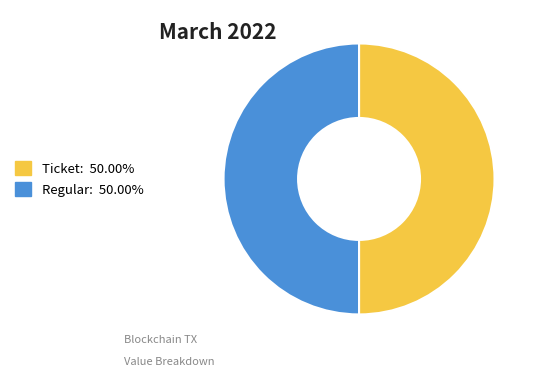

Is it true that Ticket is 1% of the pie?

False